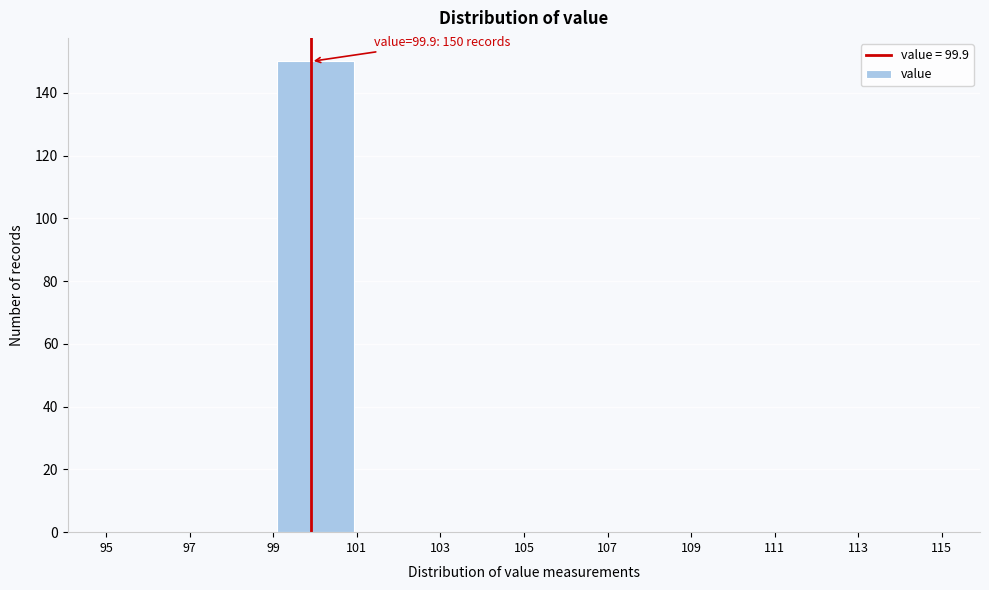

Which range on the x-axis has the tallest bar?

99 to 101